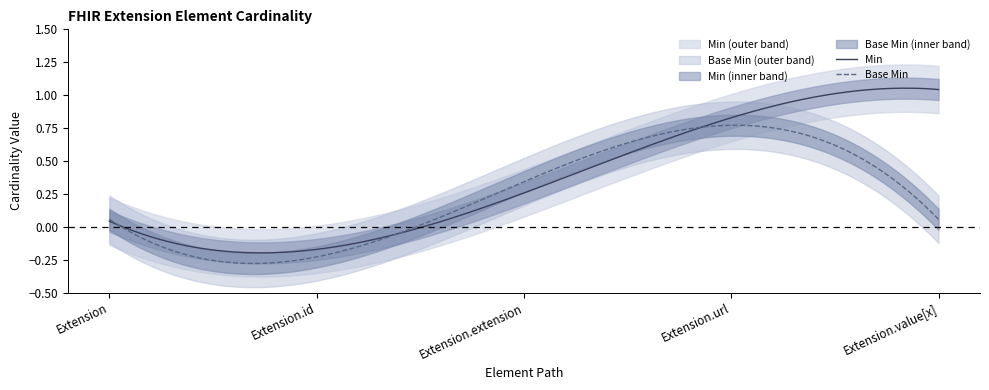

Between Extension.extension and Extension.value[x], which is larger?

Extension.value[x]